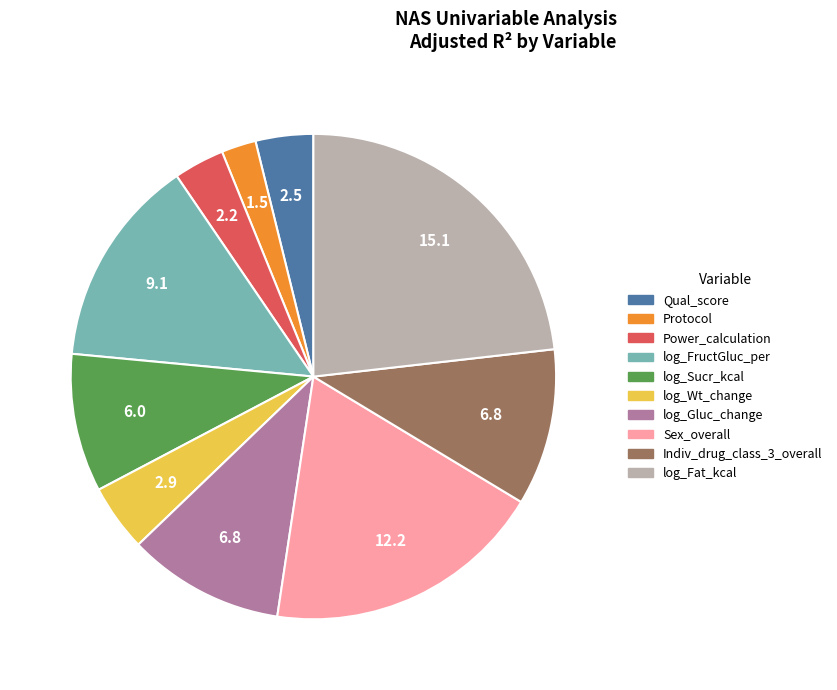

Does Power_calculation account for over 50% of the chart?

No